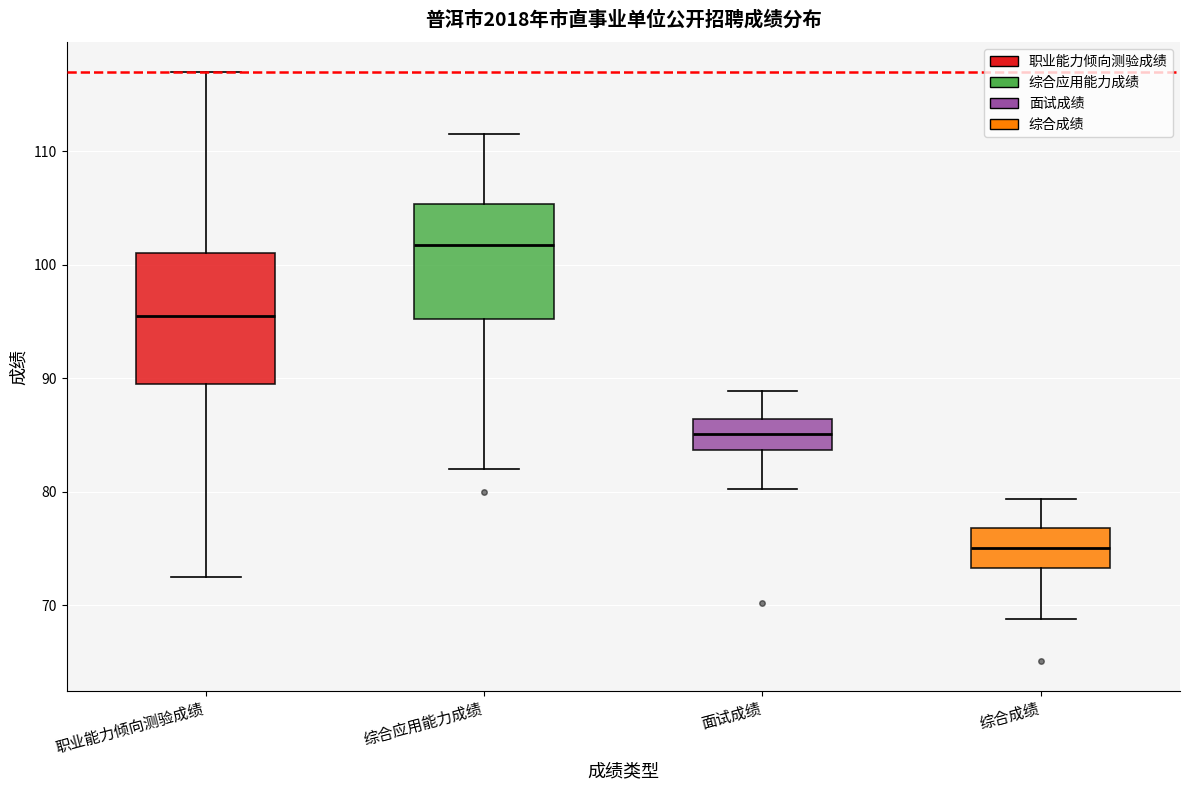

Which box's median line is the highest?

综合应用能力成绩